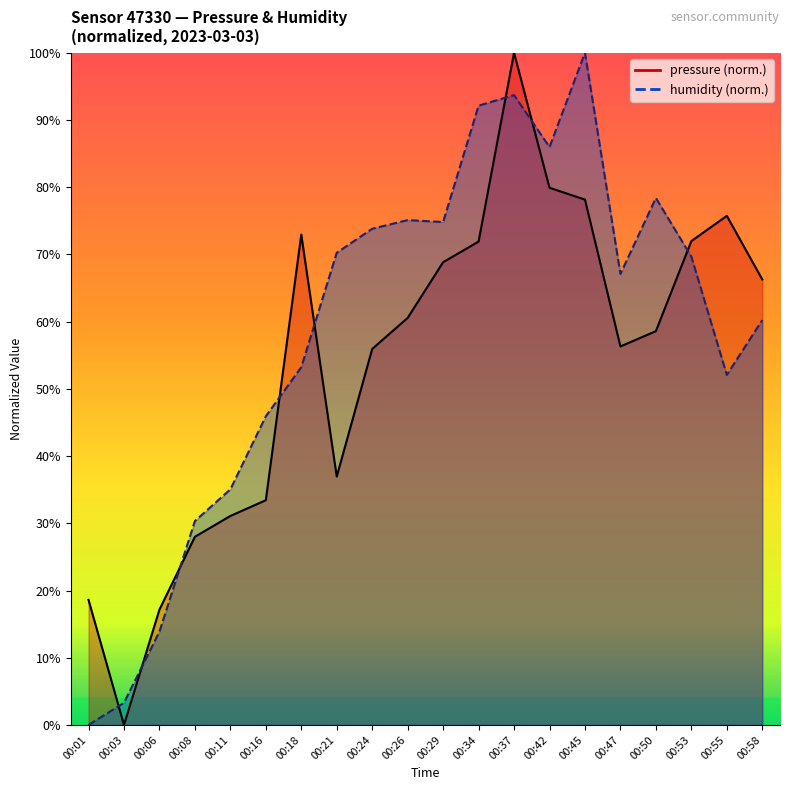

What is the total value across all series at 00:58?

126.5